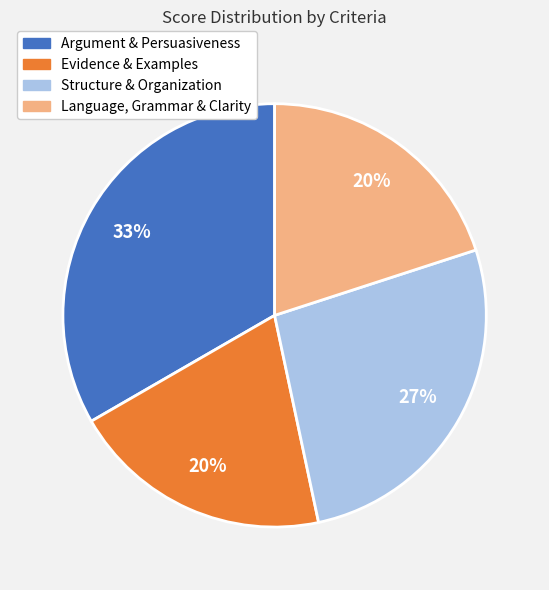

Is it true that Evidence & Examples is 34% of the pie?

False